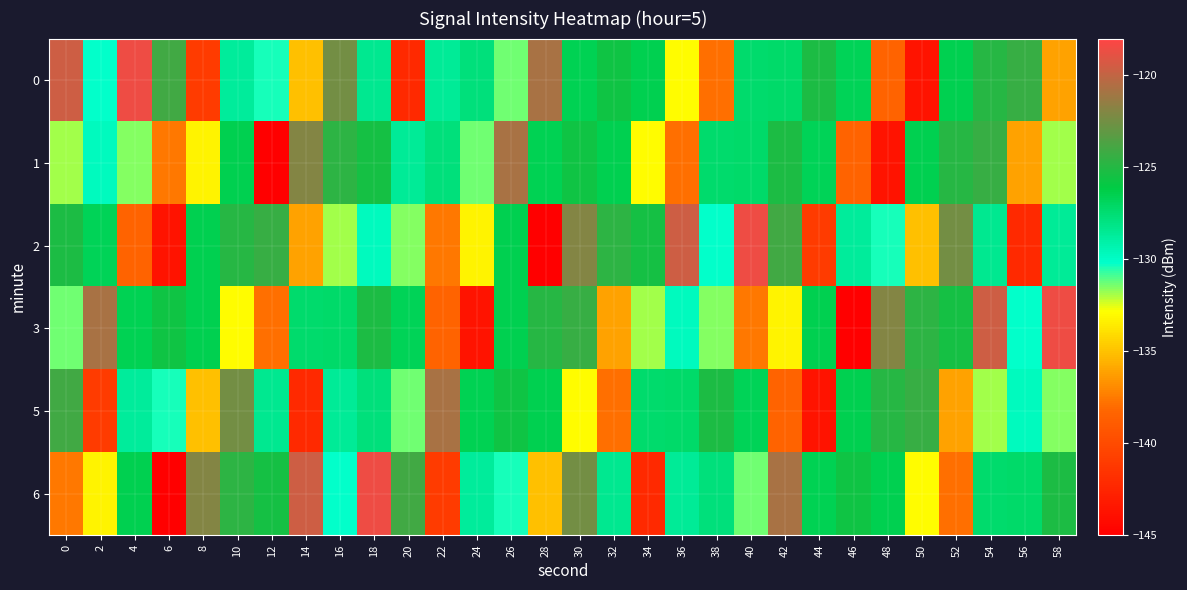

Rank the series by their maximum value, from lowest to highest.

1, 5, 0, 2, 3, 6